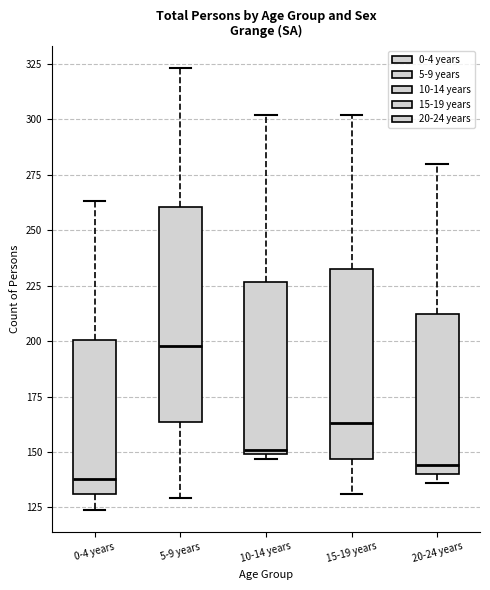

Which box's median line is the highest?

5-9 years